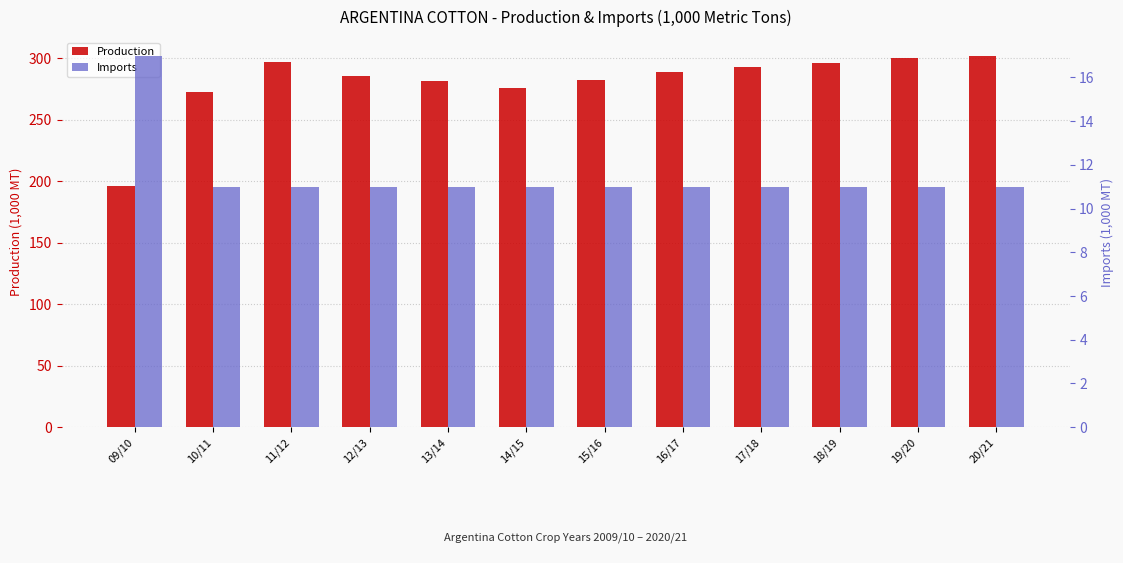

Which series has the largest total across all categories?

Production